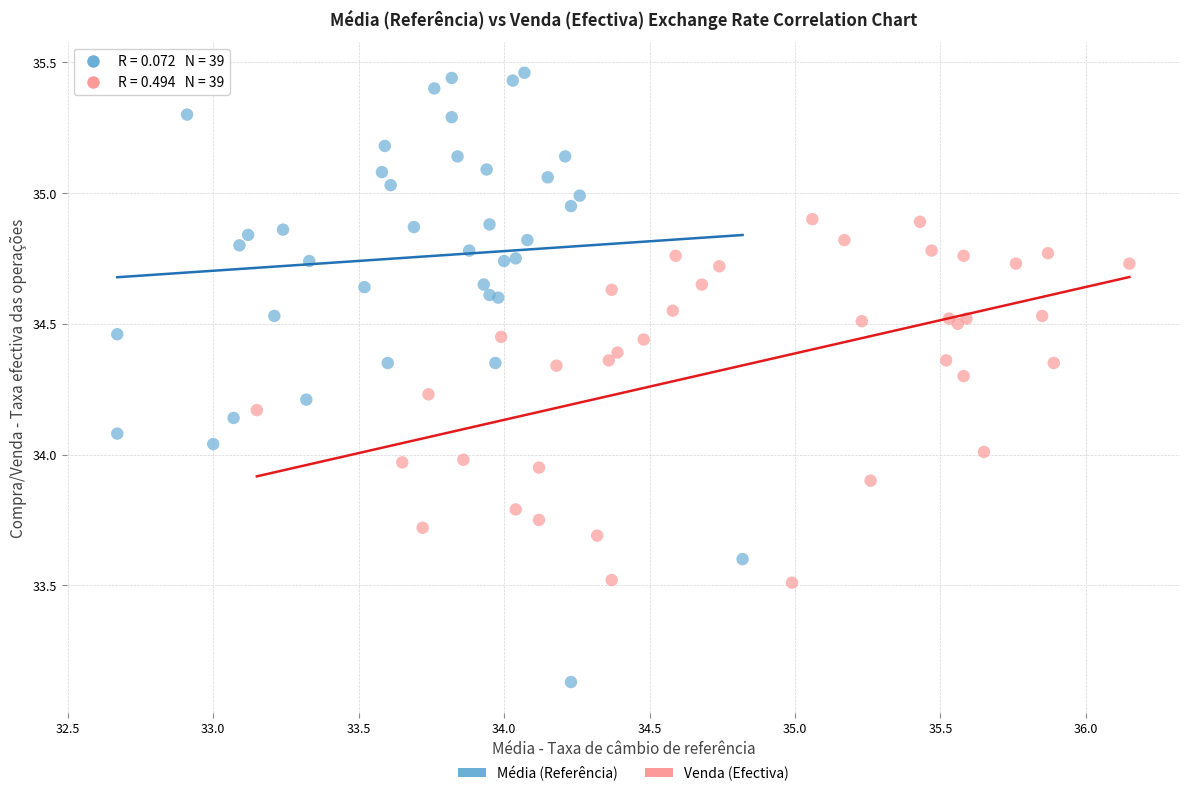

What are all the series names shown in the legend?

Média (Referência), Venda (Efectiva)